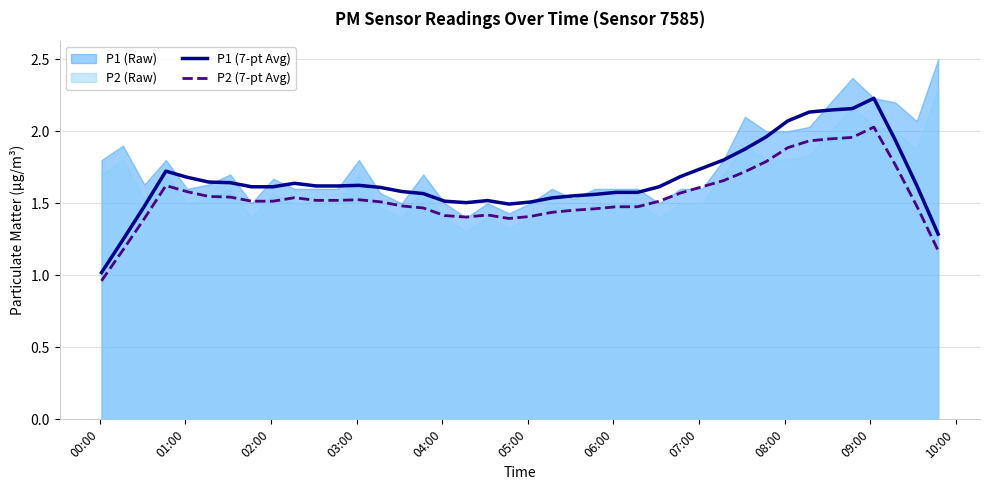

True or false: P1 (7-pt Avg) and P2 (7-pt Avg) cross at least once.

False